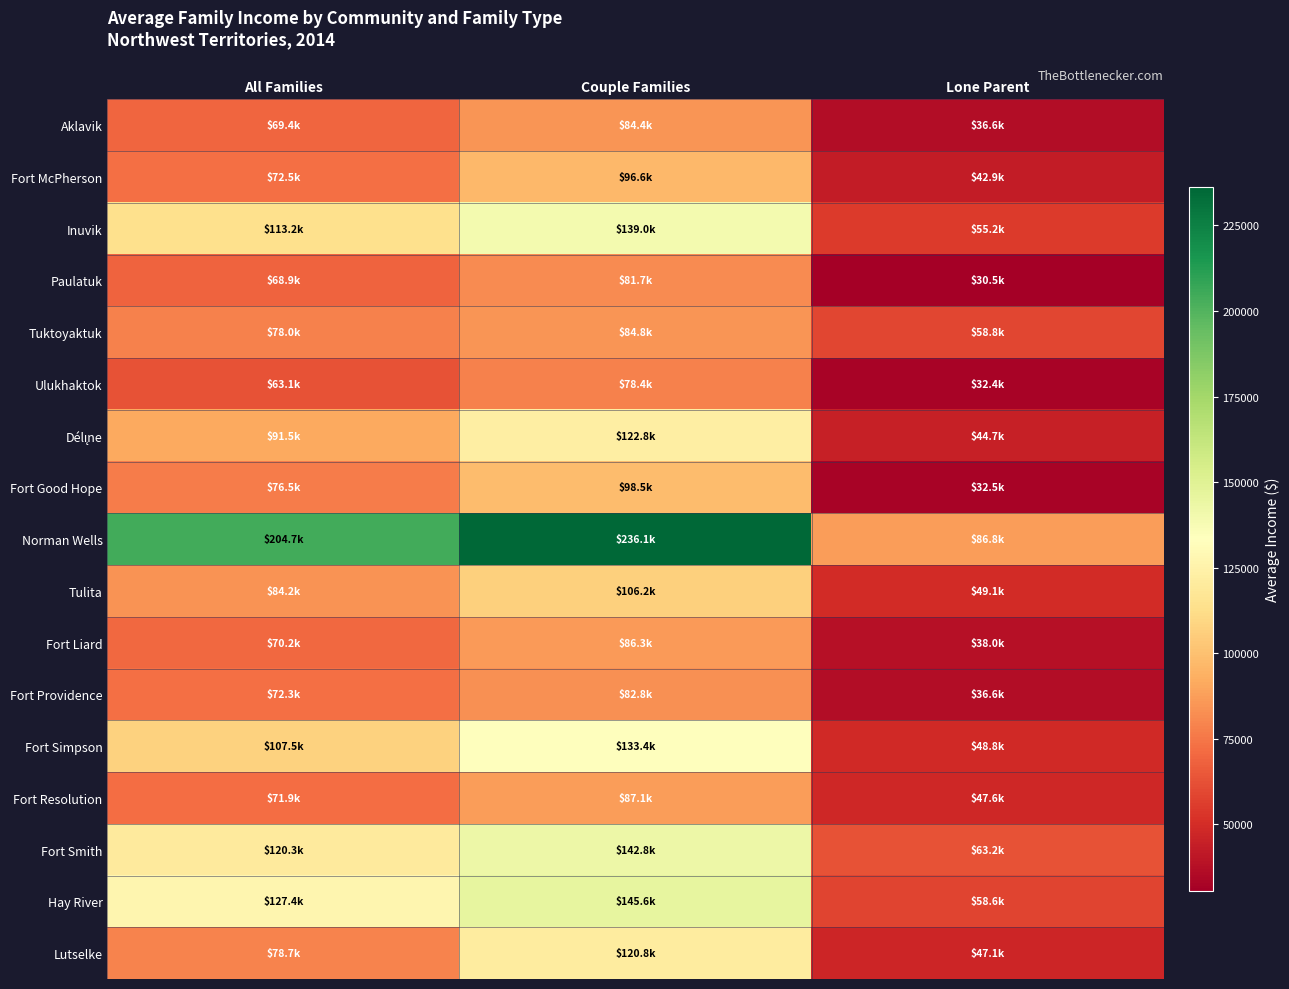

List the series in order of their peak value, highest first.

Norman Wells, Hay River, Fort Smith, Inuvik, Fort Simpson, Délı̨ne, Lutselke, Tulita, Fort Good Hope, Fort McPherson, Fort Resolution, Fort Liard, Tuktoyaktuk, Aklavik, Fort Providence, Paulatuk, Ulukhaktok